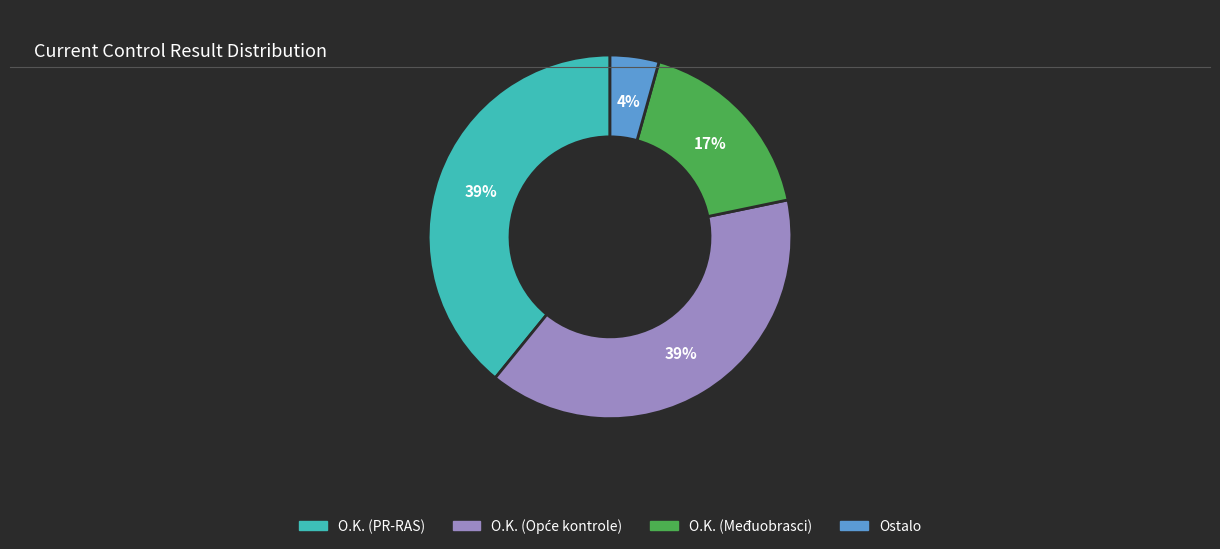

Does any single category account for the majority?

No